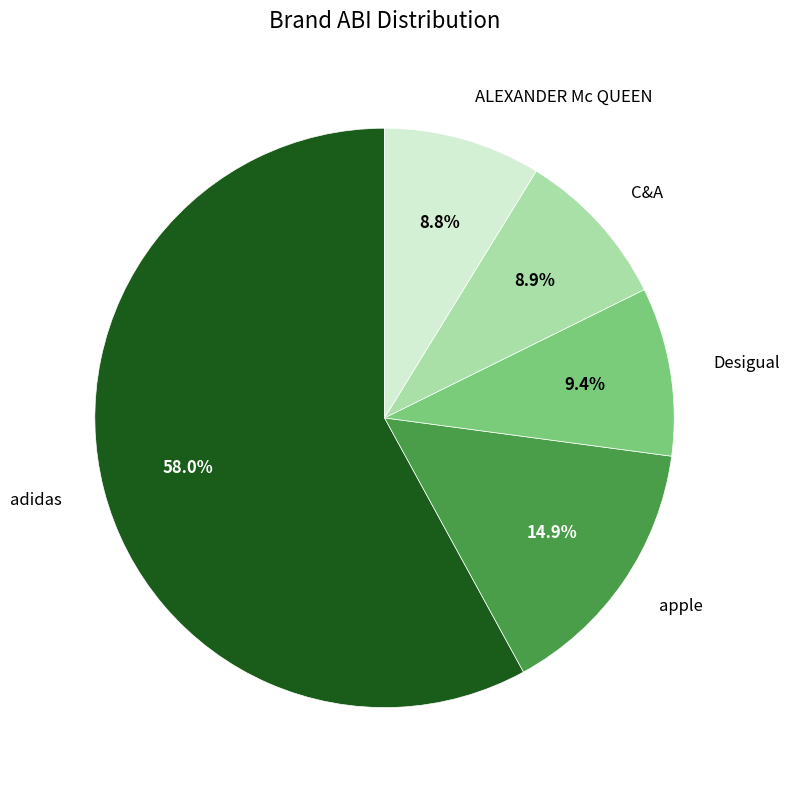

What is the ratio of the value at C&A to the value at adidas?

0.2